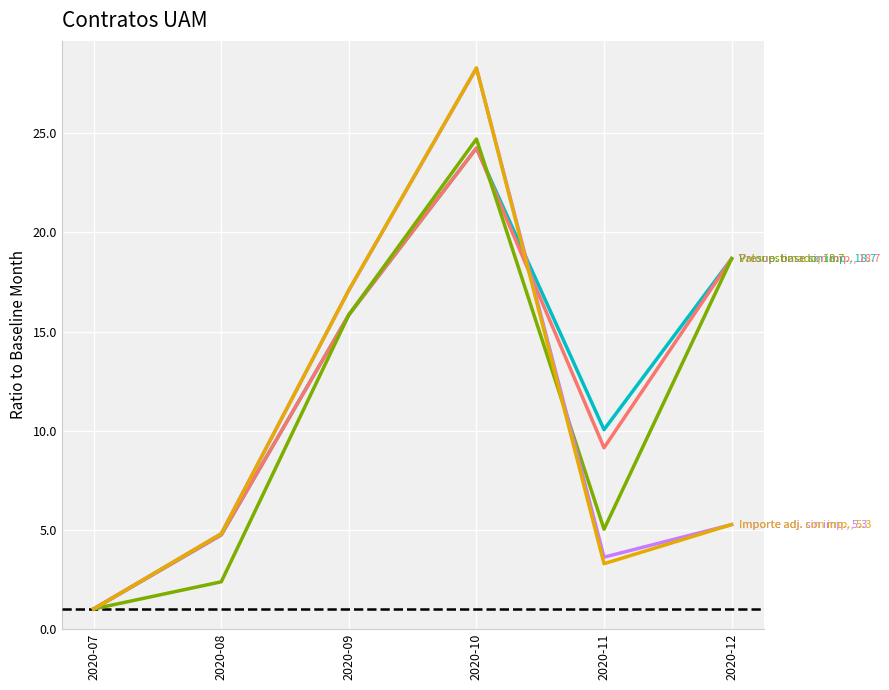

What is the greatest value displayed?

28.3